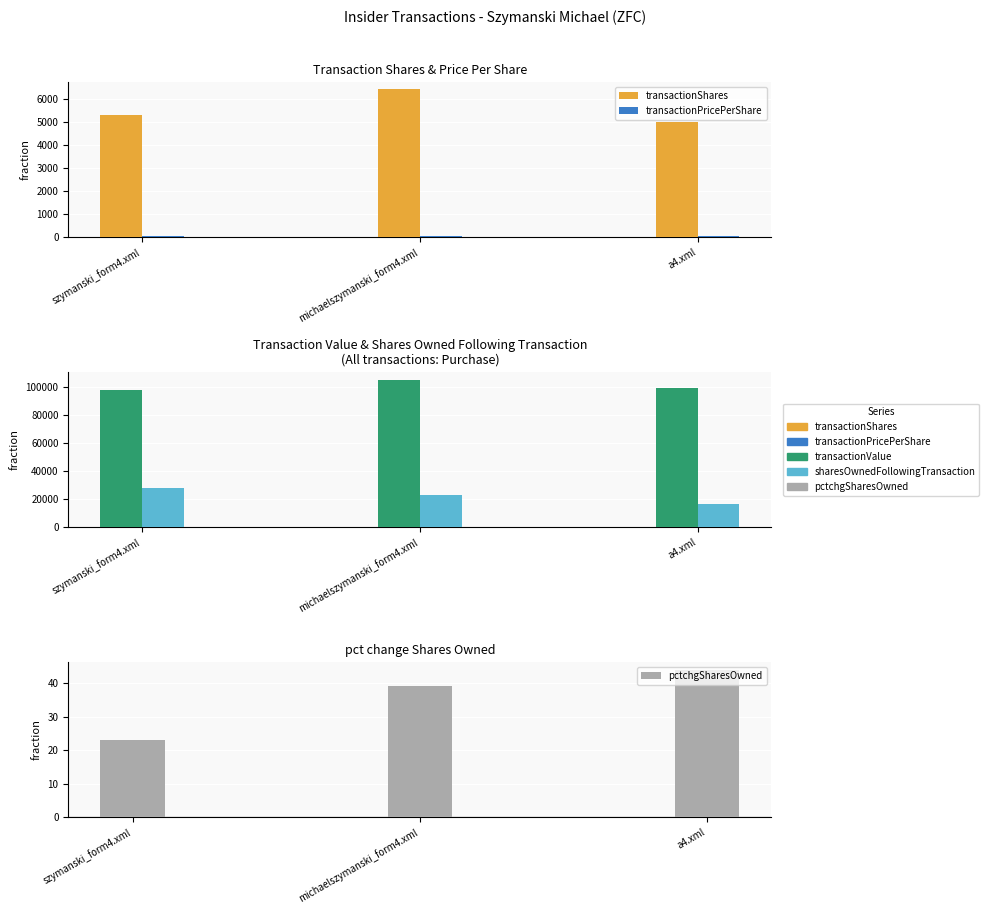

At which category is the sum across all series the highest?

michaelszymanski_form4.xml